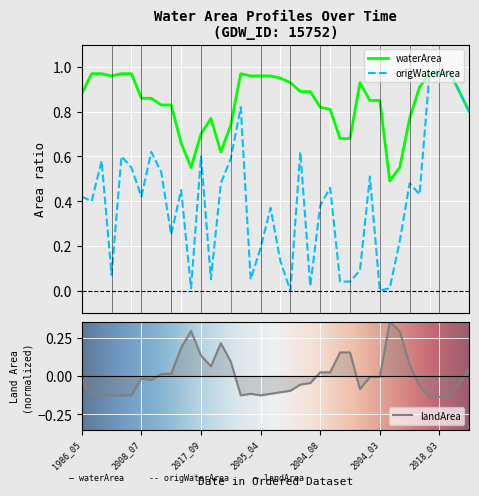

Is the value of waterArea at 1993_07 greater than the value of origWaterArea at 2013_08?

No